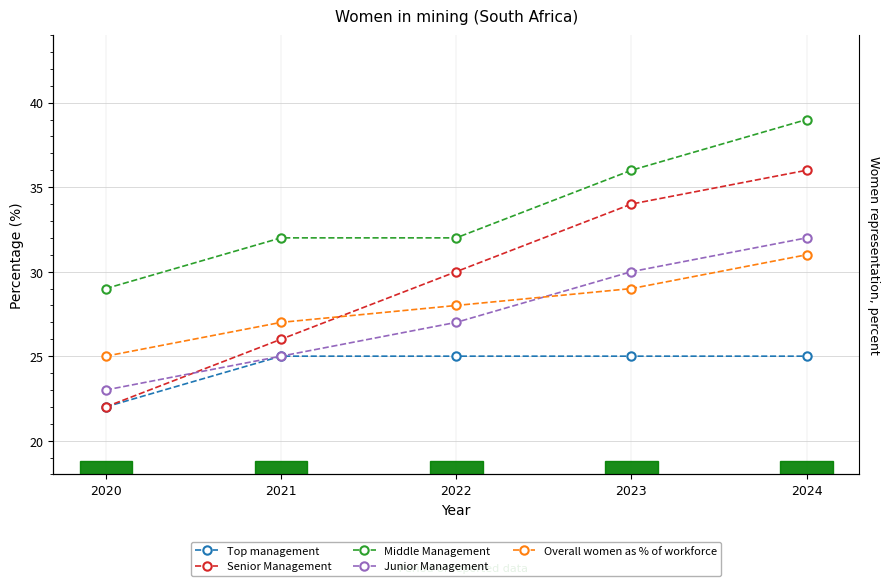

Reading left to right, transcribe all the data shown in this chart.

Top management: 2020=22	2021=25	2022=25	2023=25	2024=25
Senior Management: 2020=22	2021=26	2022=30	2023=34	2024=36
Middle Management: 2020=29	2021=32	2022=32	2023=36	2024=39
Junior Management: 2020=23	2021=25	2022=27	2023=30	2024=32
Overall women as % of workforce: 2020=25	2021=27	2022=28	2023=29	2024=31